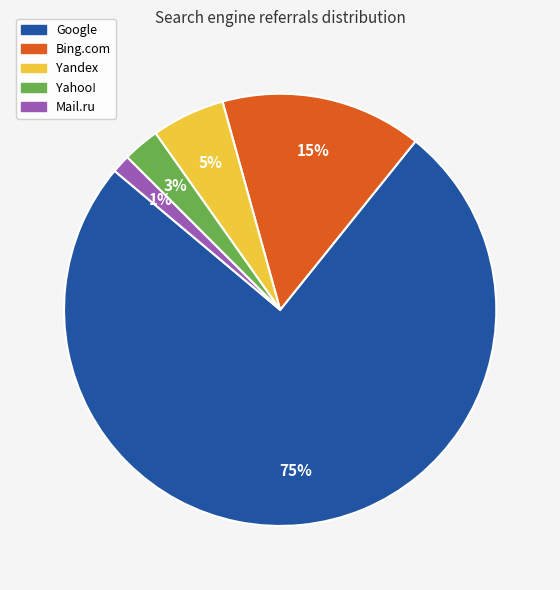

To the nearest percent, what is the difference between the Yandex and Bing.com slice percentages?

10%